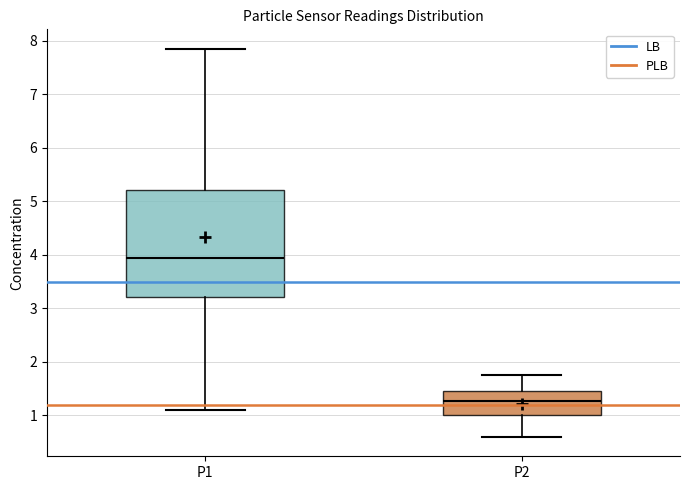

Reading left to right, read every box against the y-axis: the position of its median line, the range the box covers, and the ends of its whiskers. The values are not printed on the chart, so give them approximately, as read against the axis.

P1: median 4.0, box 3.2 to 5.2, whiskers 1.1 to 7.9
P2: median 1.3, box 1.0 to 1.5, whiskers 0.6 to 1.8